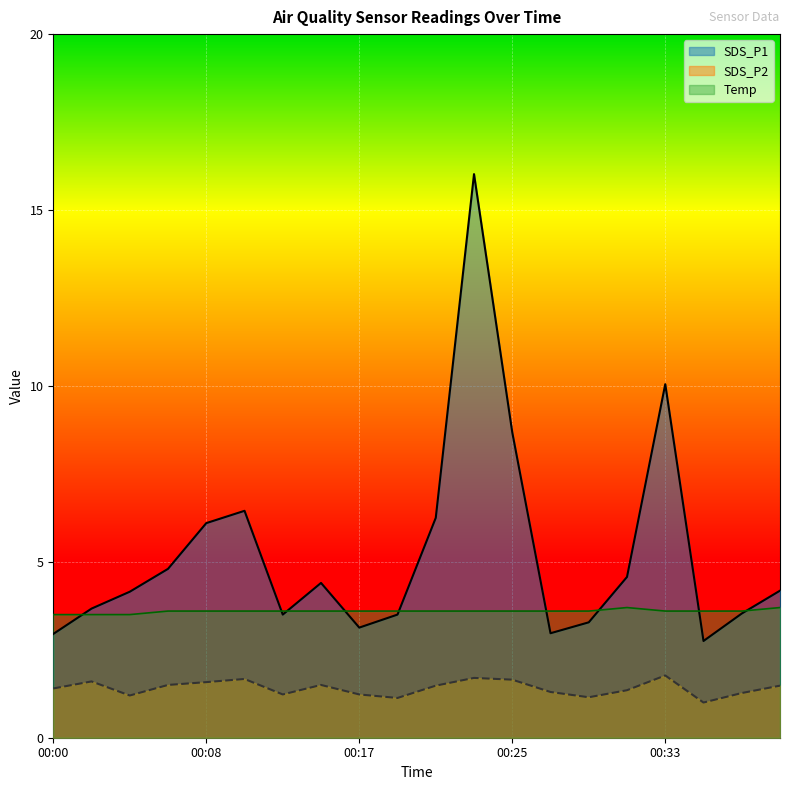

Which label corresponds to the smallest value in the chart?

00:35